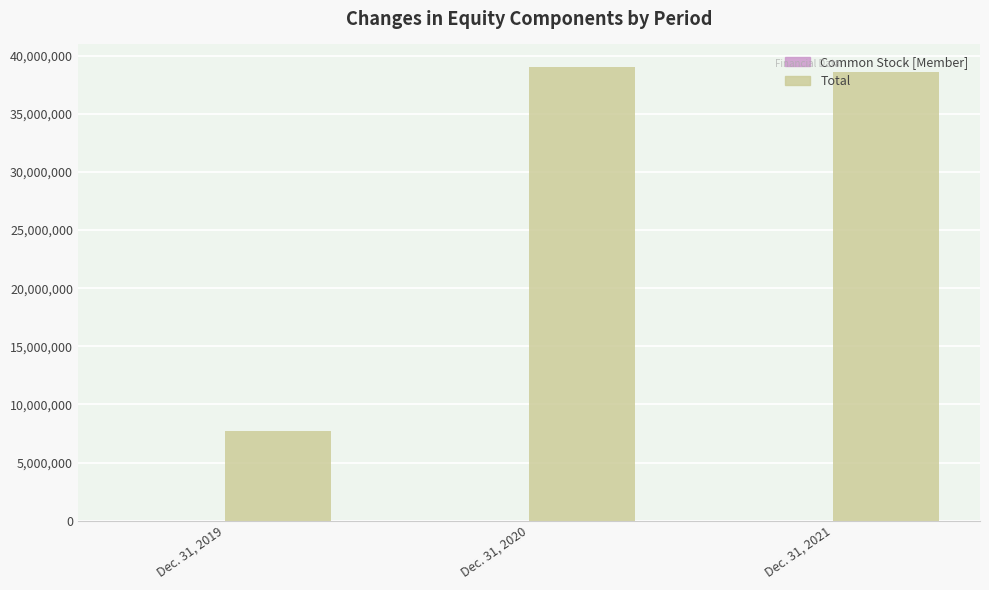

Which series has the largest total across all categories?

Total